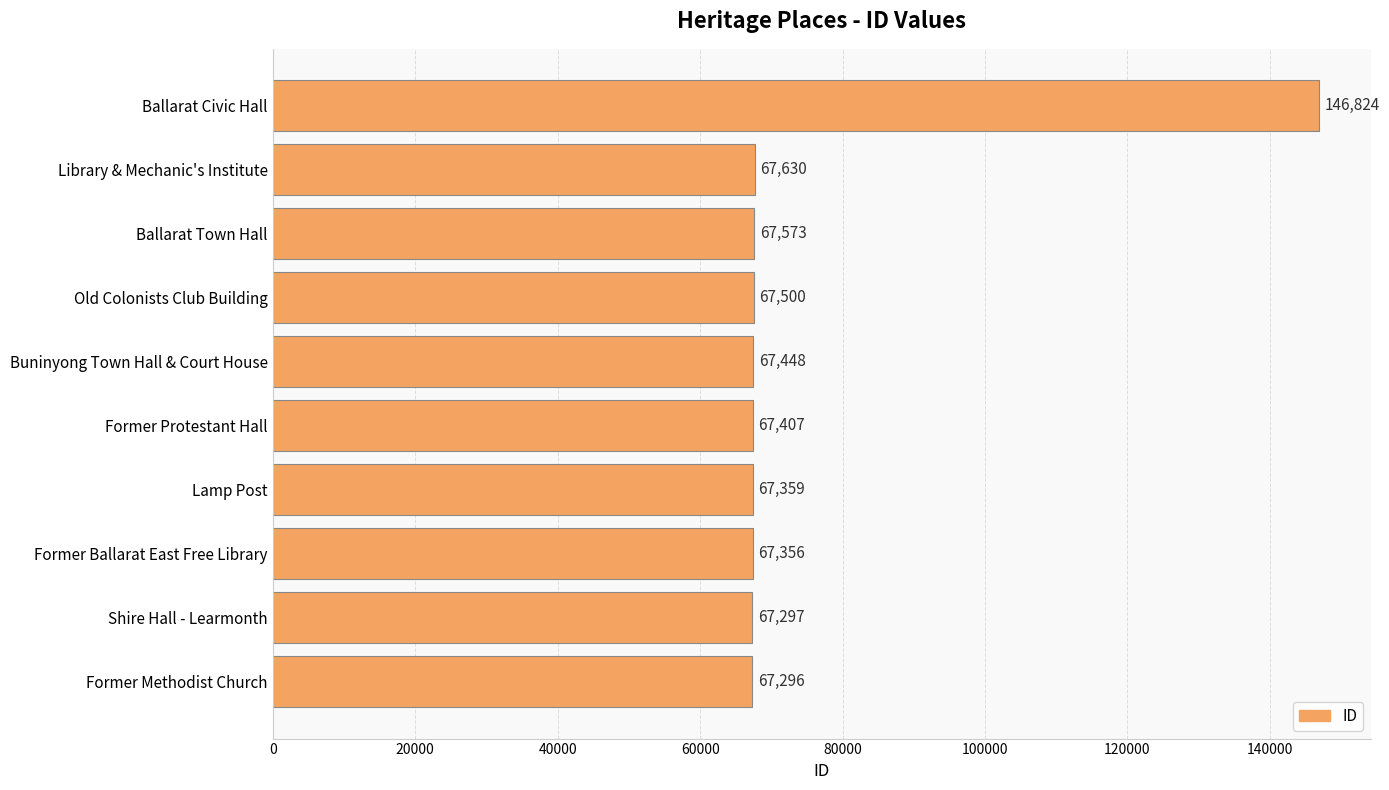

True or false: the data shows 67500 at Old Colonists Club Building.

True